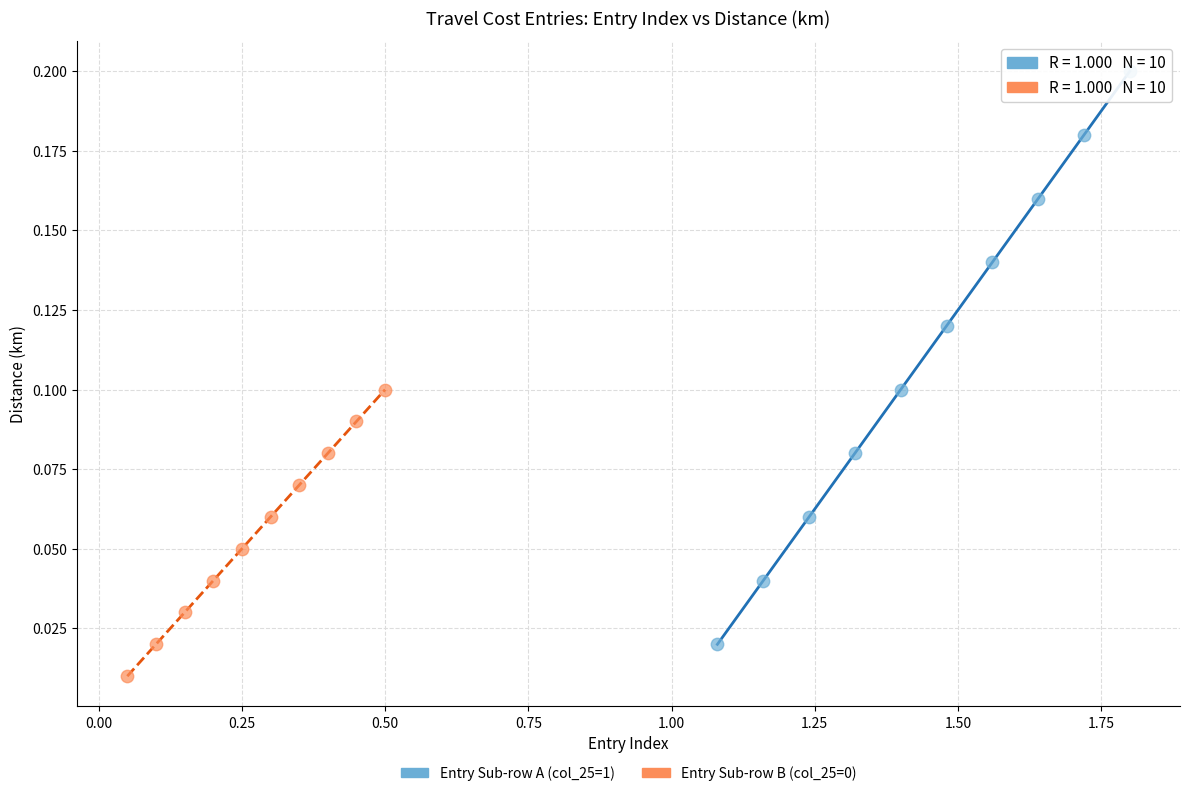

Which series has the widest spread of Y values?

Entry Sub-row A (col_25=1)